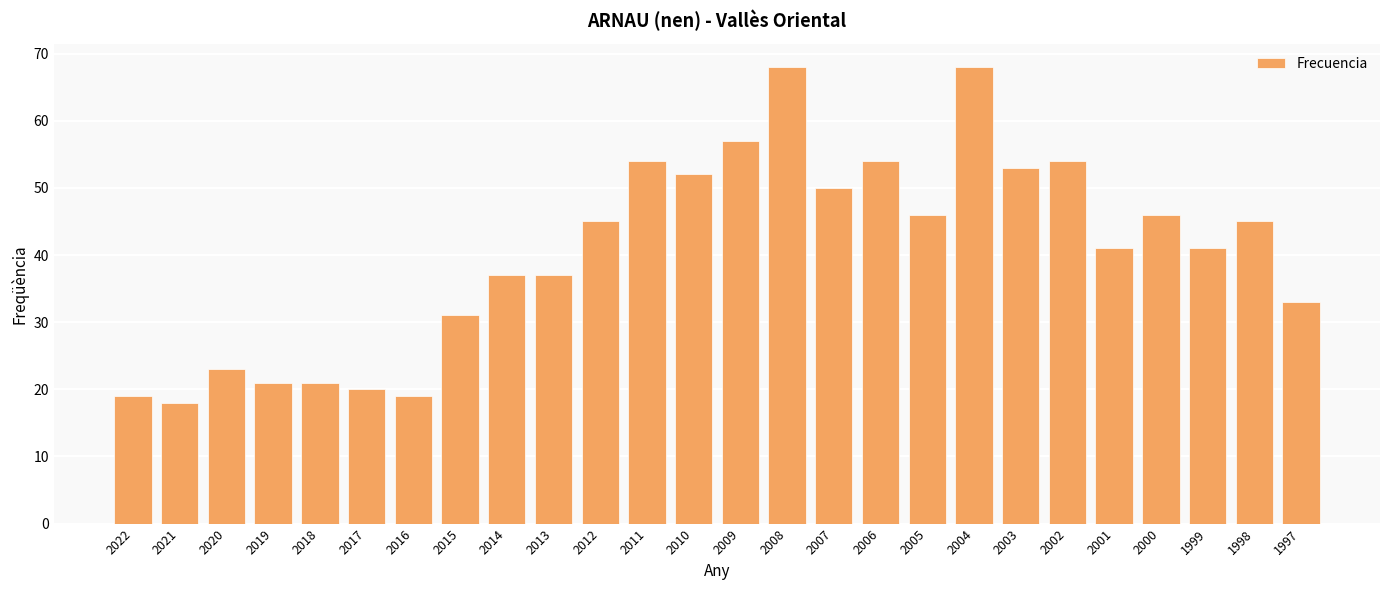

The chart shows a value of 18 at 2001. True or false?

False